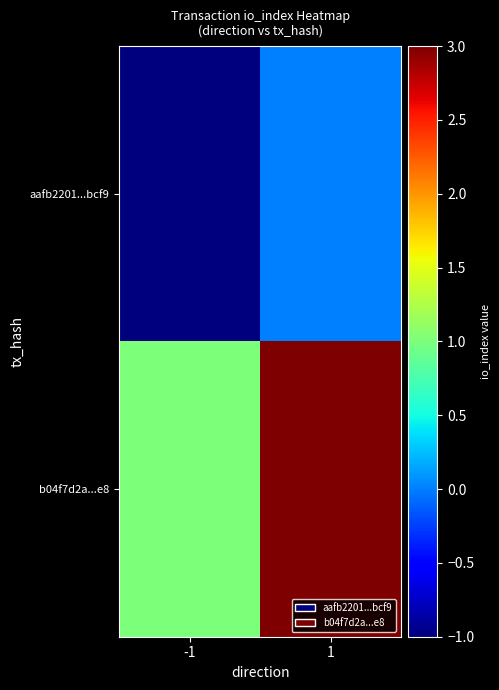

Reading left to right, what are all the values shown in this chart?

aafb2201...bcf9: -1=-1	1=0
b04f7d2a...e8: -1=1	1=3